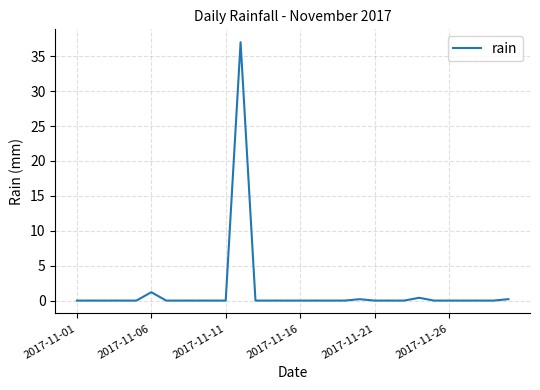

What is the greatest value displayed?

37.0